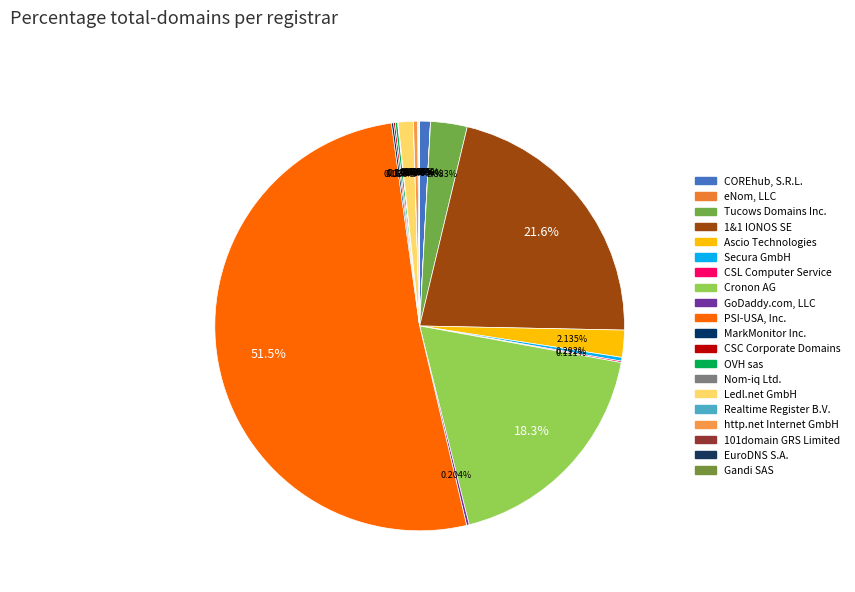

What is the change in value from 1&1 IONOS SE to MarkMonitor Inc.?

-4614